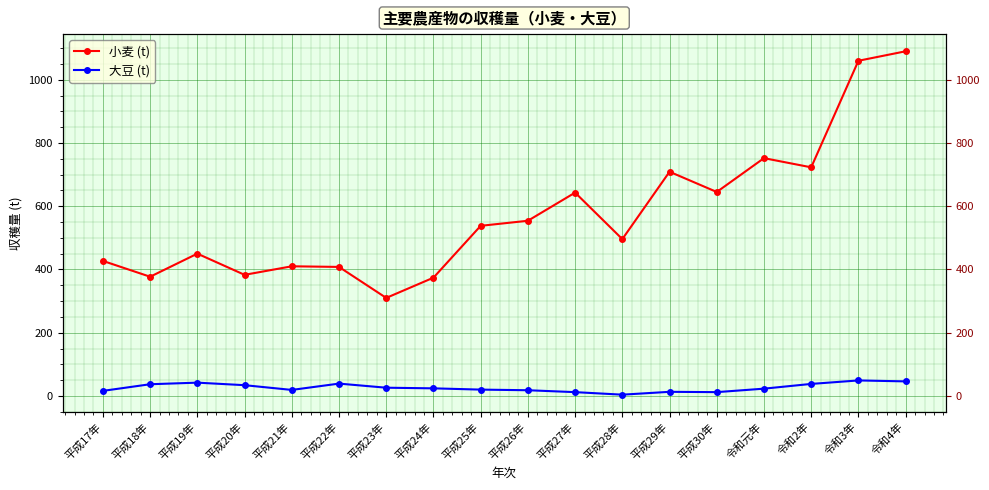

What is the difference between the maximum and minimum values in the 小麦 (t) series?

780